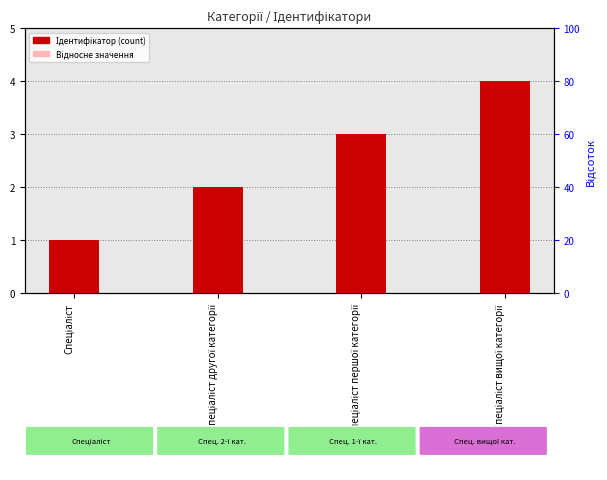

What are all the series names shown in the legend?

Ідентифікатор, Відносне значення